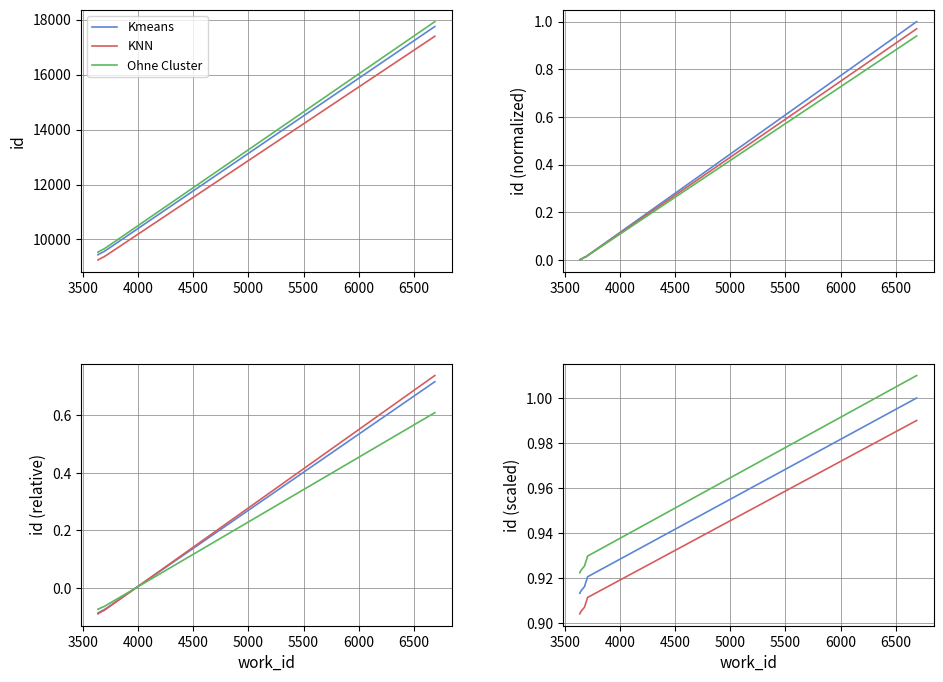

What is the smallest value displayed?

0.9